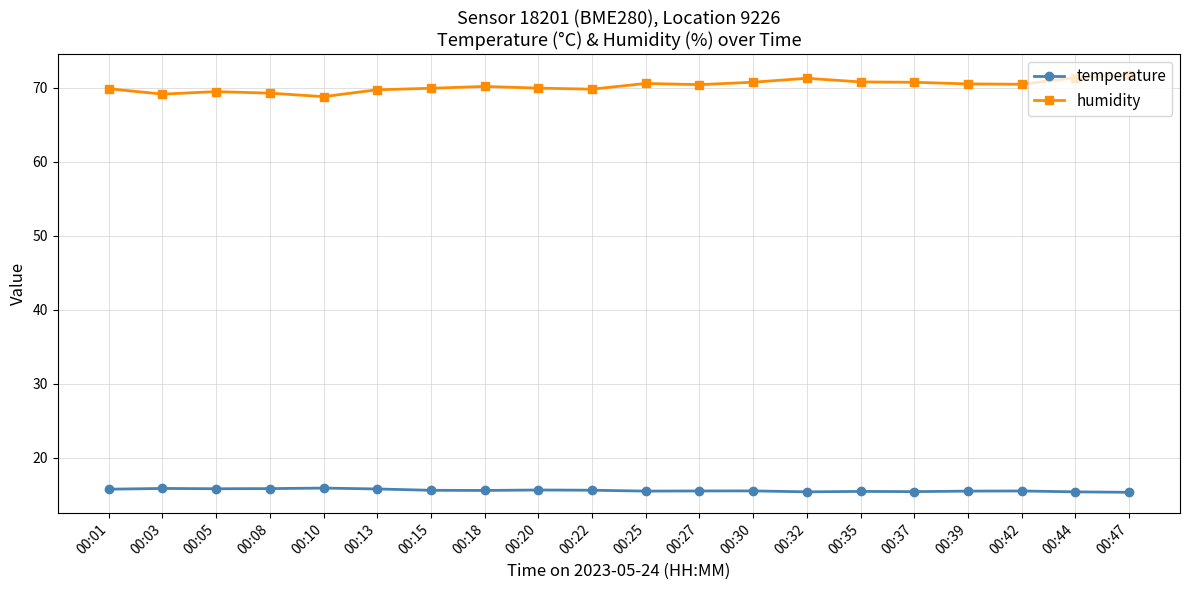

What is the sum of the humidity values at 00:30 and 00:05?

140.2